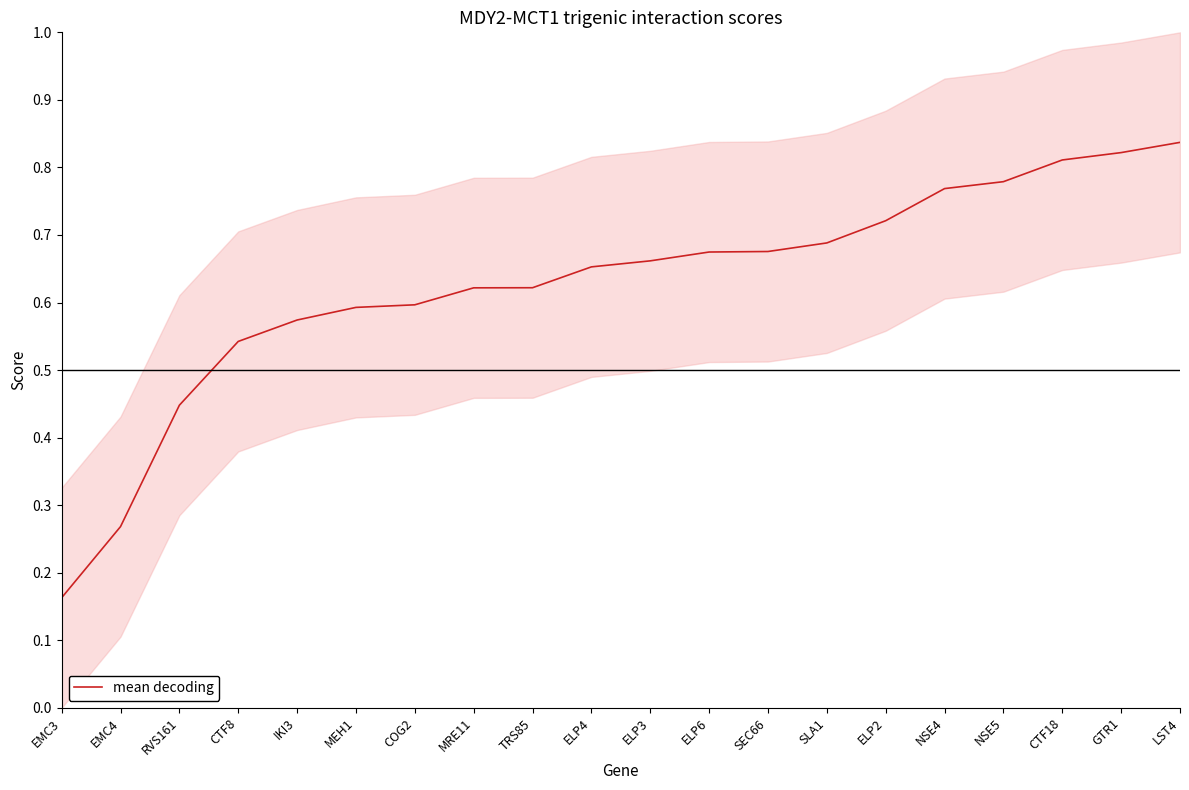

Does the chart display data point markers on the line(s)?

No